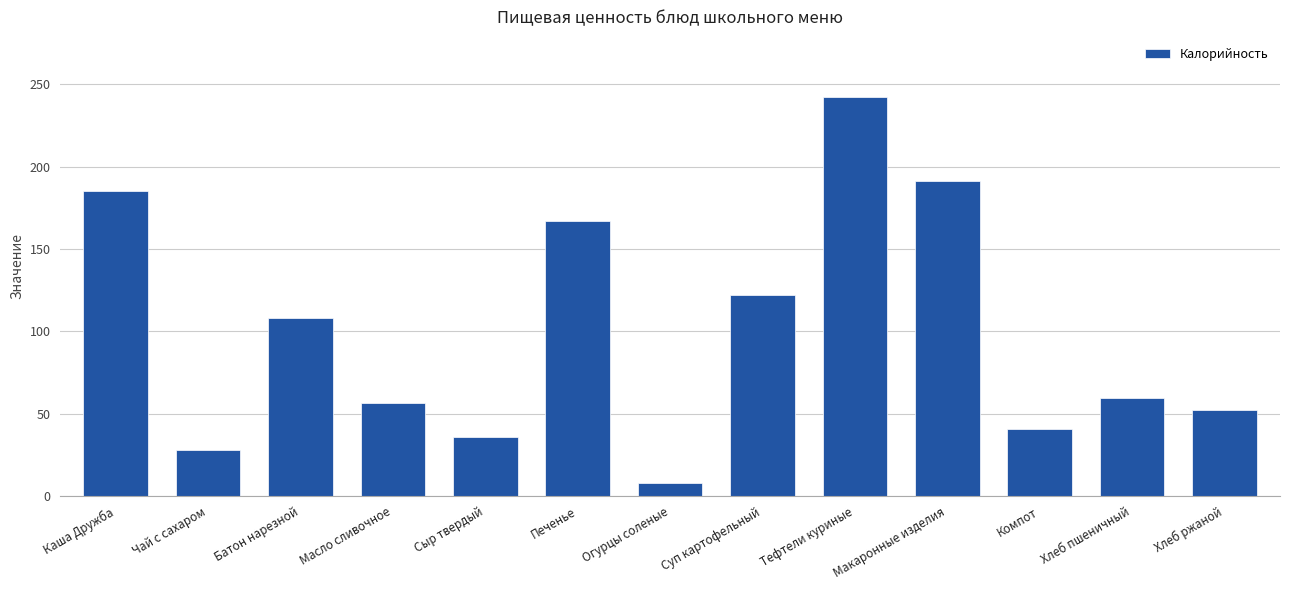

What is the change in value from Огурцы соленые to Компот?

+32.6